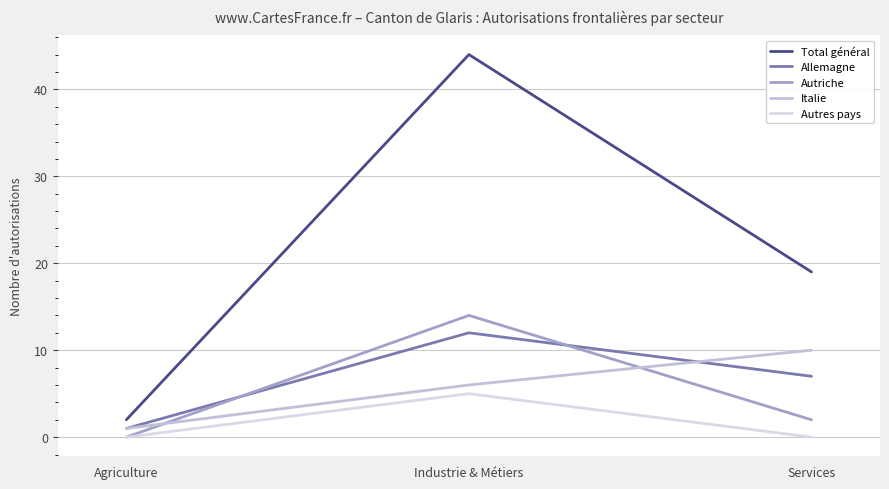

Count the number of categories in the chart.

3